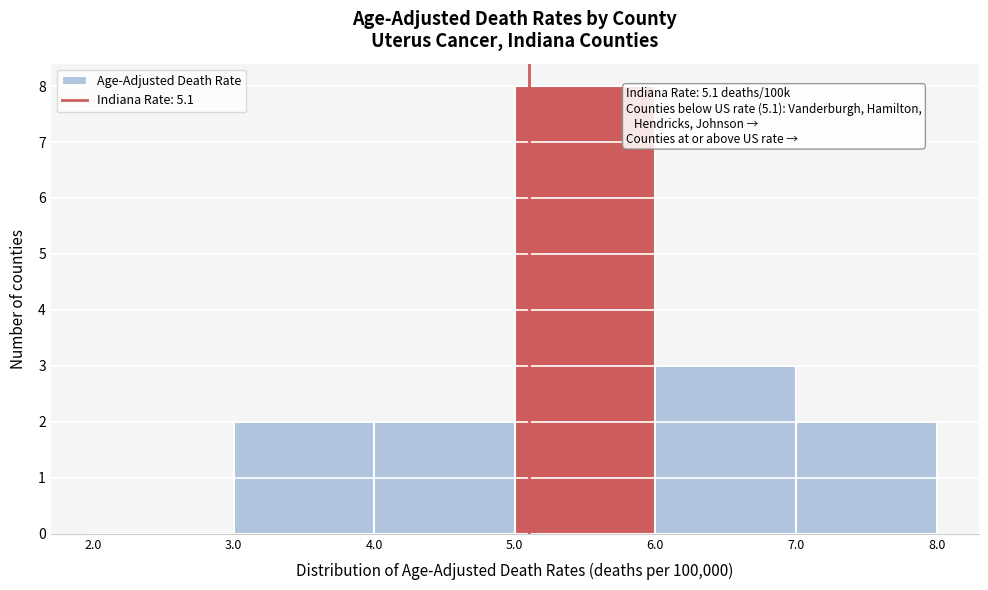

Which range on the x-axis has the tallest bar?

5.0 to 6.0